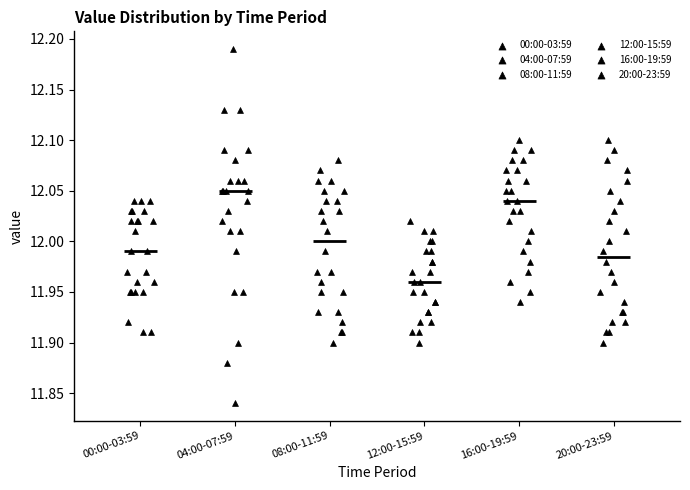

Reading left to right, transcribe this box plot: for each box, give where its median line is, the range the box spans, and where its two whiskers end, as read against the y-axis. The values are not printed on the chart, so give them approximately, as read against the axis.

00:00-03:59: median 11.990, box 11.950 to 12.025, whiskers 11.910 to 12.040
04:00-07:59: median 12.050, box 12.005 to 12.065, whiskers 11.950 to 12.130
08:00-11:59: median 12.000, box 11.945 to 12.045, whiskers 11.900 to 12.080
12:00-15:59: median 11.960, box 11.930 to 11.990, whiskers 11.900 to 12.020
16:00-19:59: median 12.040, box 12.000 to 12.070, whiskers 11.940 to 12.100
20:00-23:59: median 11.985, box 11.930 to 12.045, whiskers 11.900 to 12.100